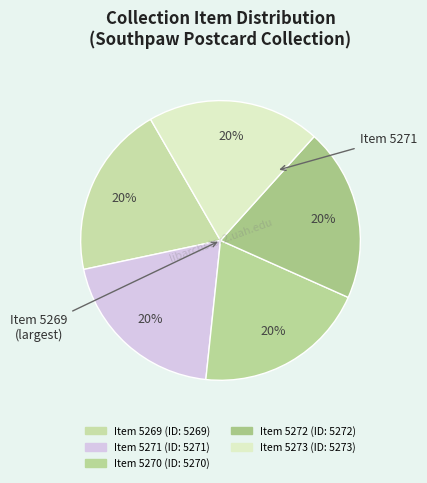

What is the largest slice in the pie chart?

Item 5273